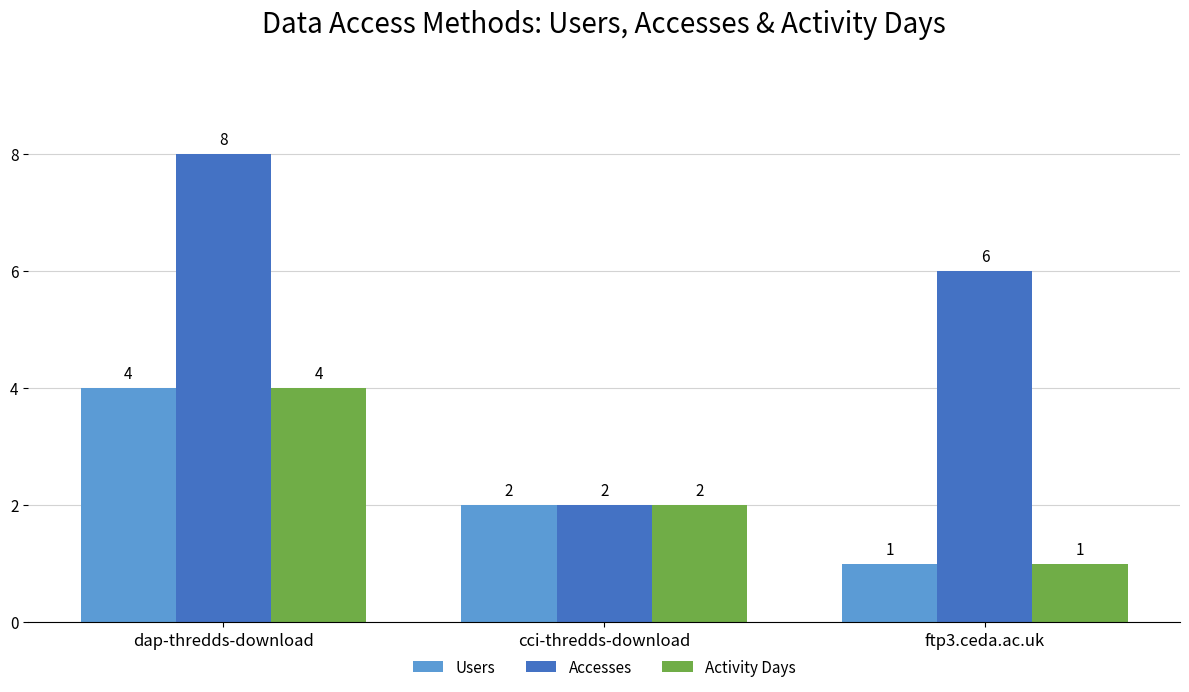

Count the Accesses values in the range 2 to 8.

3